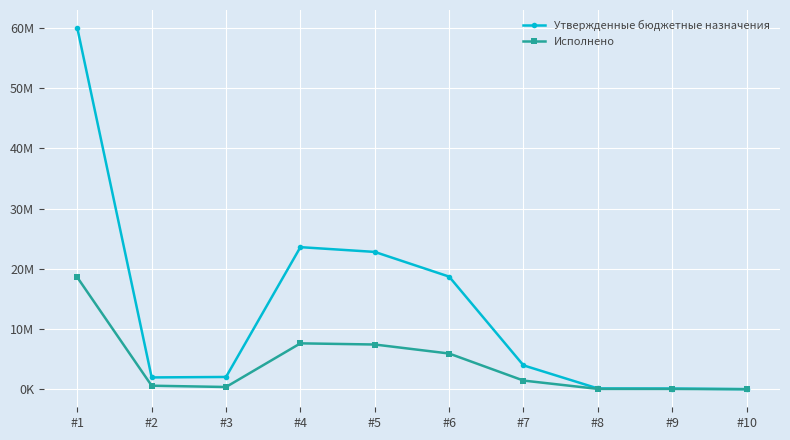

What is the minimum value for Утвержденные бюджетные назначения?

19061.2